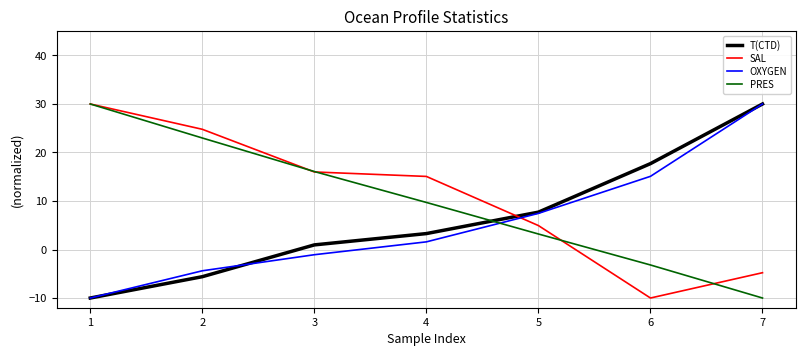

Rank the categories by PRES value from lowest to highest.

7, 6, 5, 4, 3, 2, 1